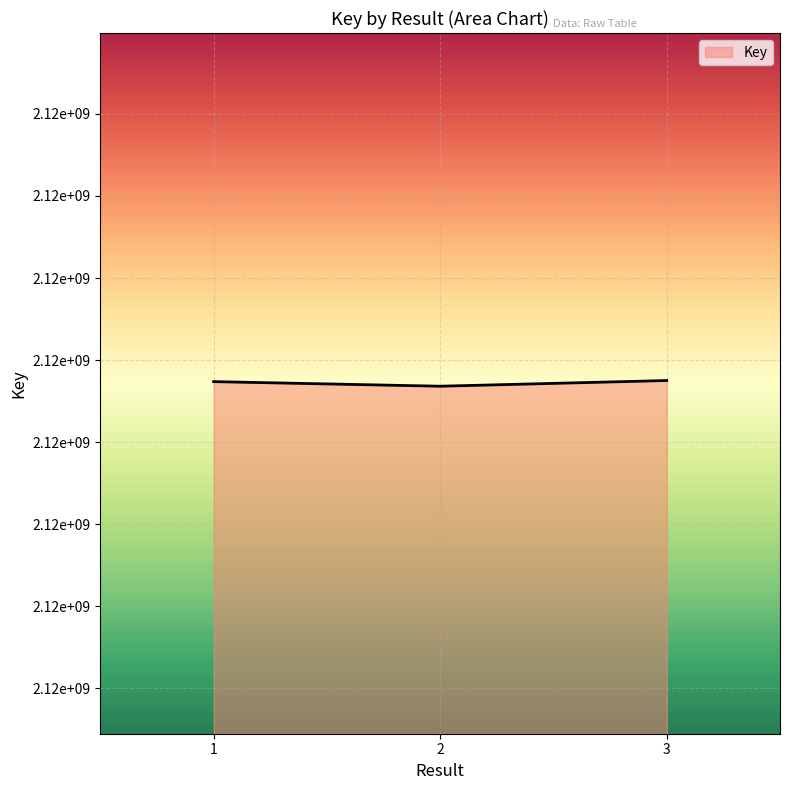

List the labels in order of value, smallest first.

2, 1, 3